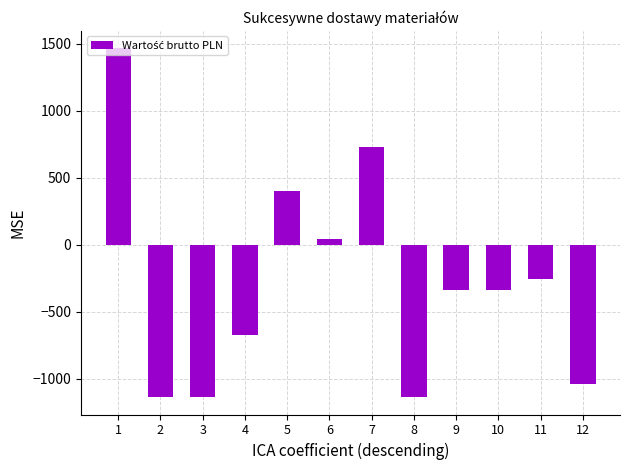

What is the value of the 2nd bar from the left?

-1137.2